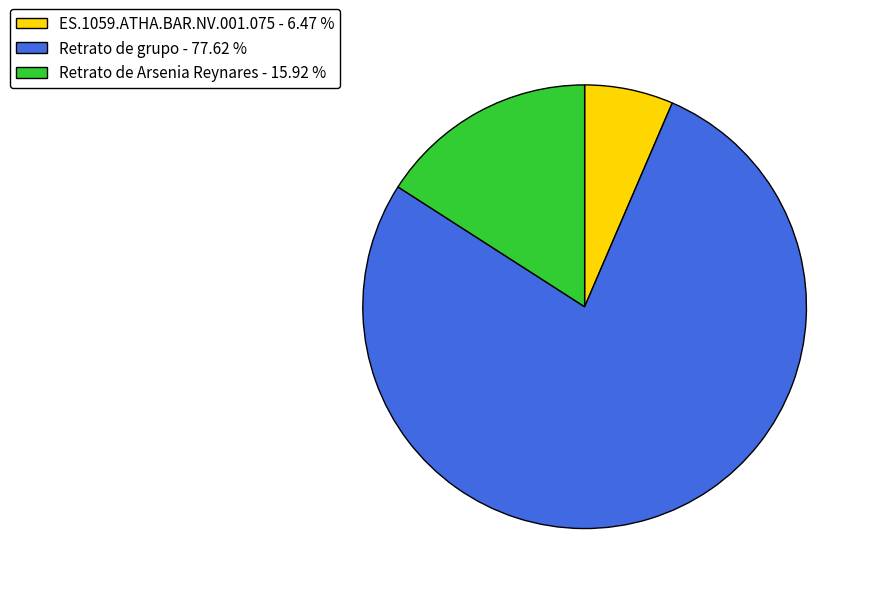

How many slices are in this pie chart?

3